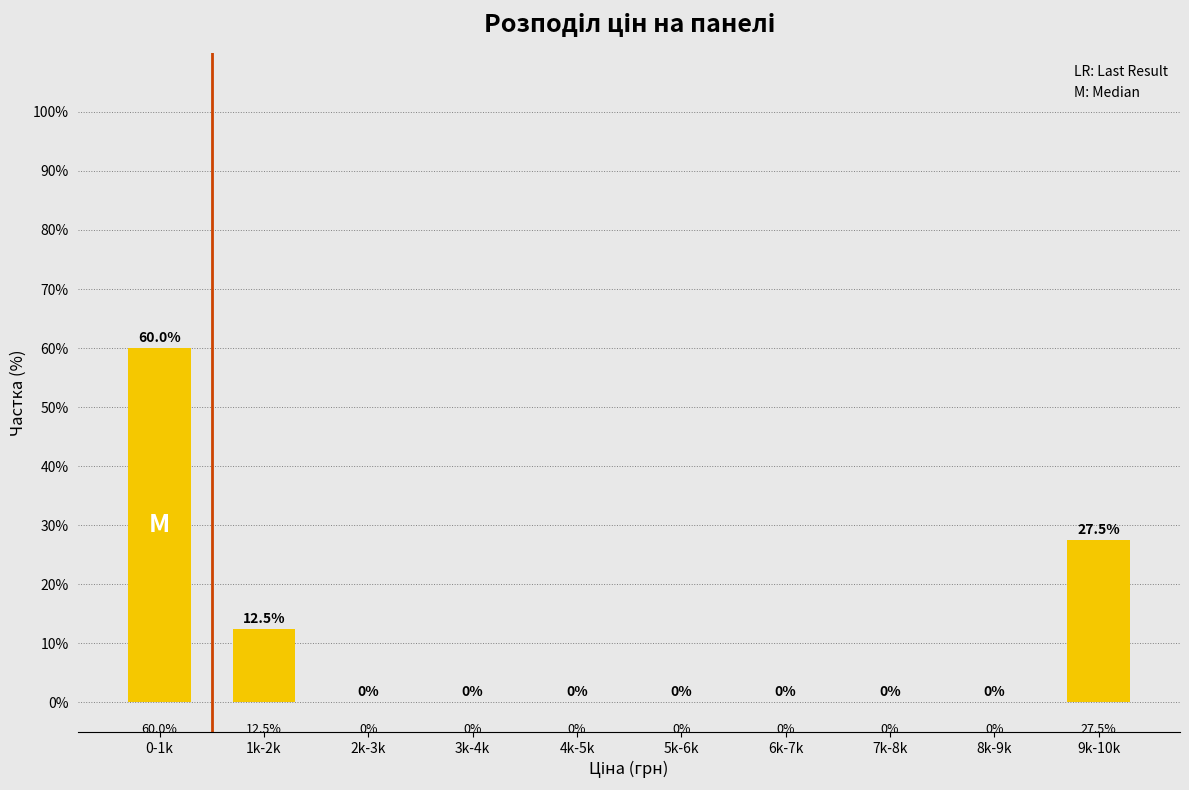

Reading left to right, list all the values displayed in this chart.

0-1k=60.0	1k-2k=12.5	2k-3k=0.0	3k-4k=0.0	4k-5k=0.0	5k-6k=0.0	6k-7k=0.0	7k-8k=0.0	8k-9k=0.0	9k-10k=27.5